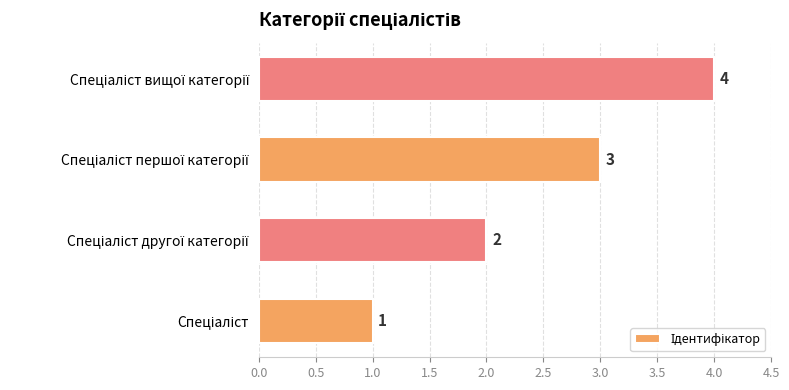

Count the values in the range 2 to 4.

3